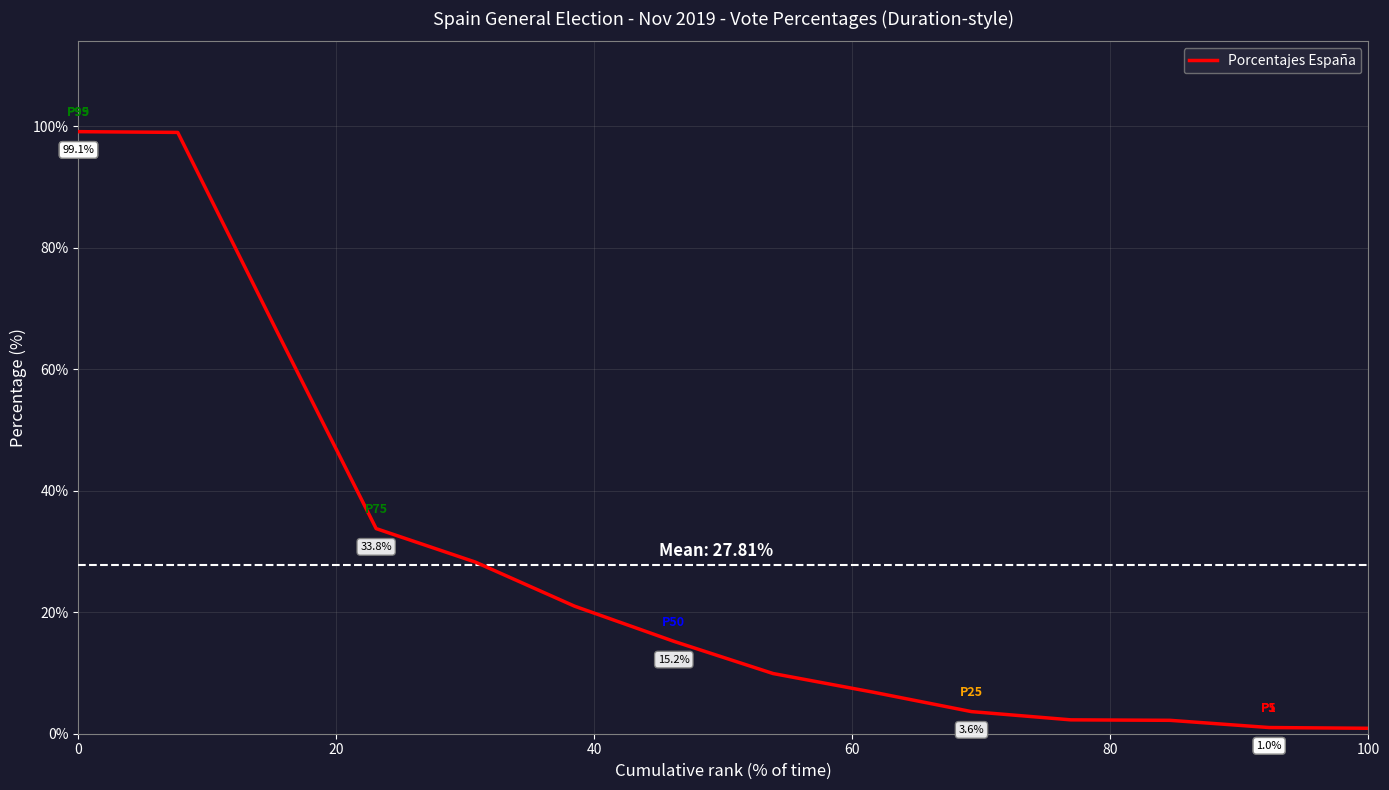

True or false: there are more than 0 points higher than both neighbors.

False